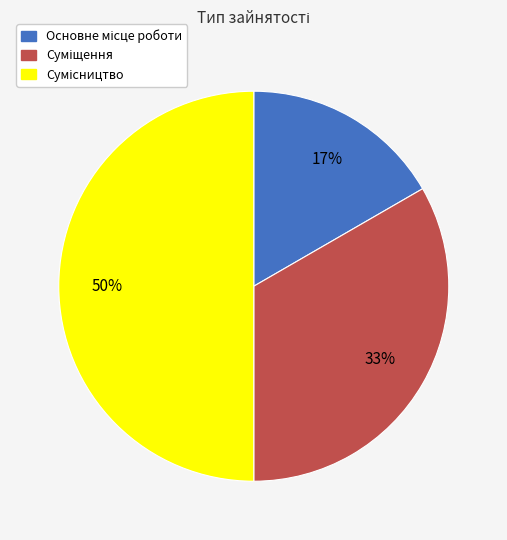

To the nearest percent, what is the average slice percentage?

33%